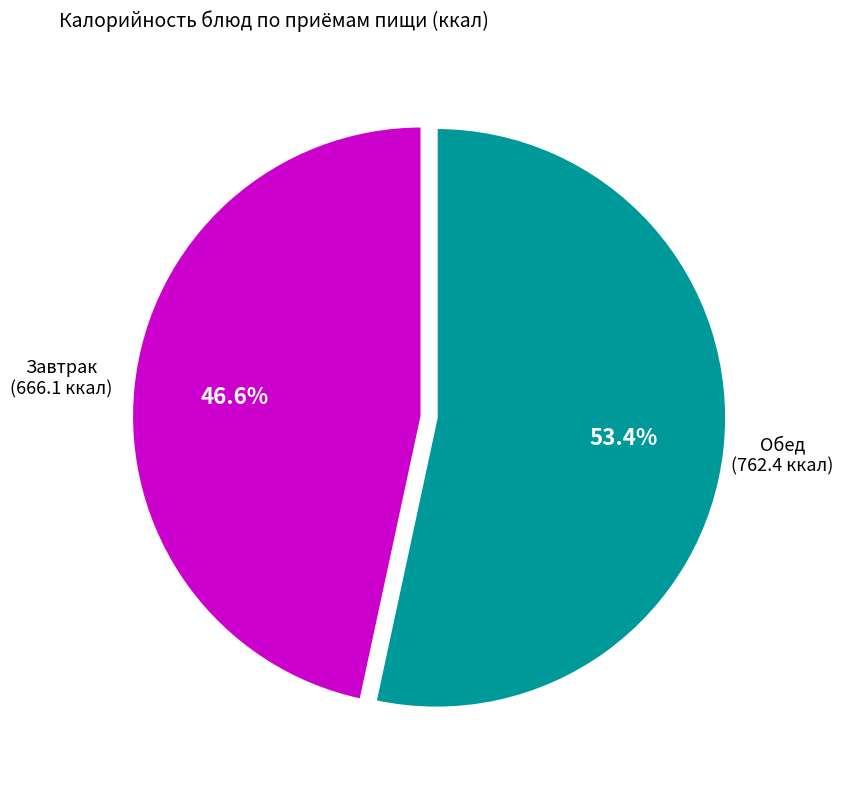

Does any single category account for the majority?

Yes